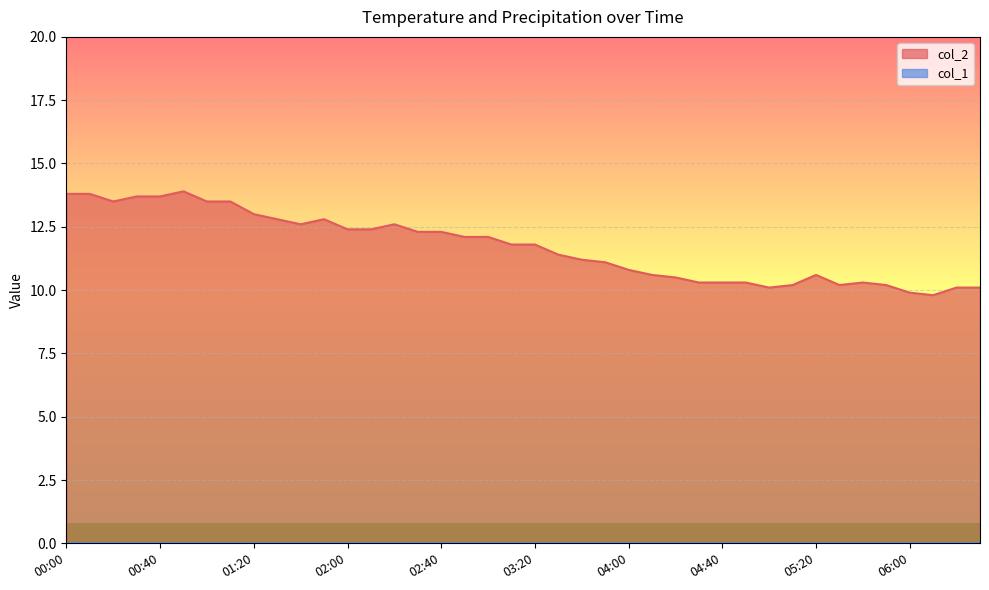

True or false: the data shows 16.0 at 06:20.

False